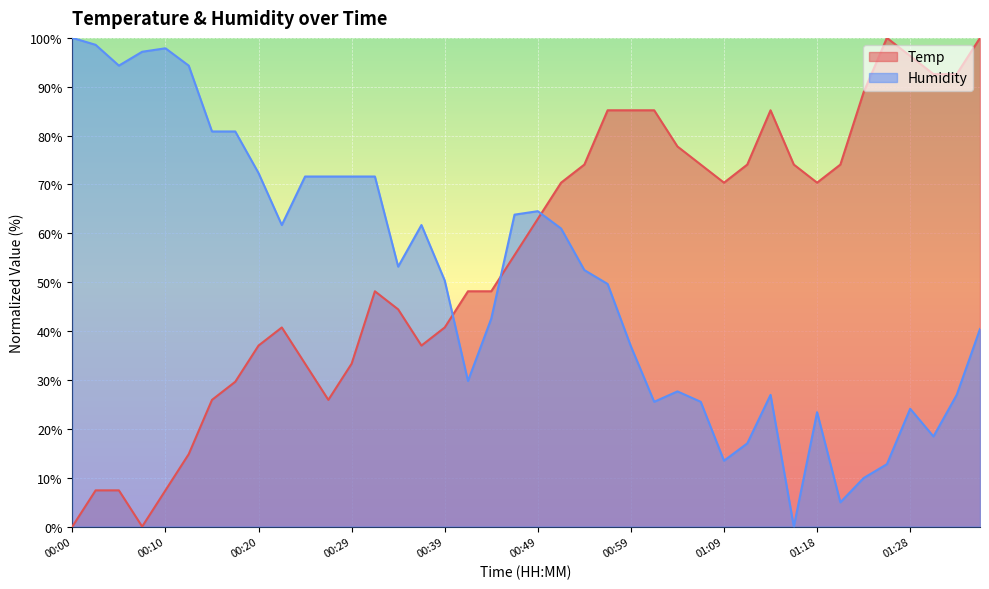

Is it true that Humidity equals 97.2 at 00:07?

True